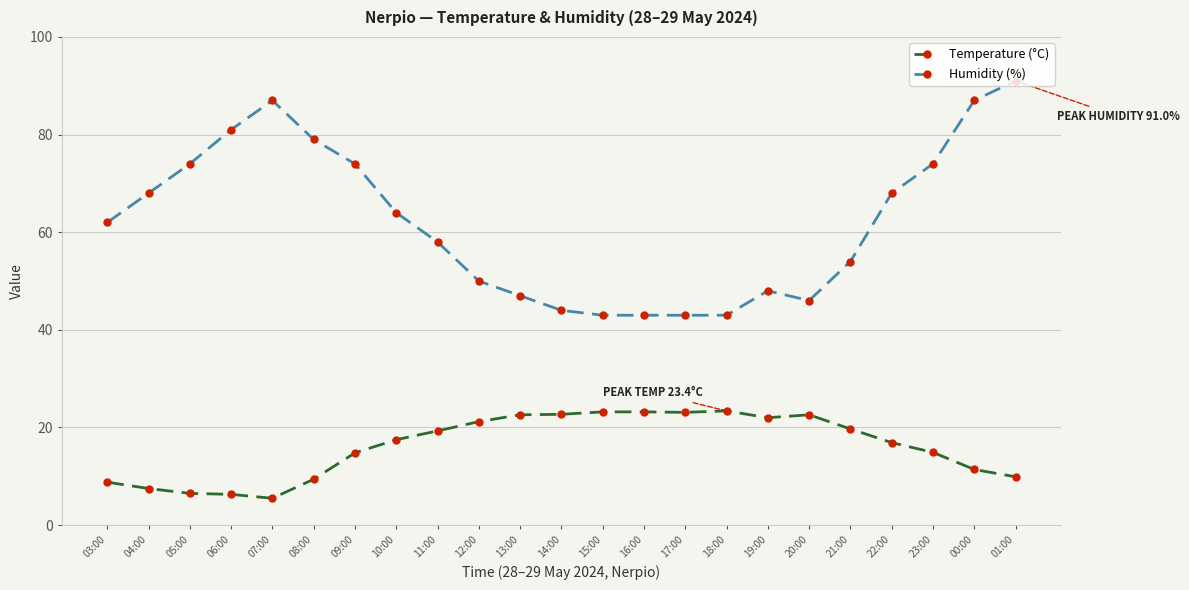

True or false: Humidity (%) and Temperature (°C) cross at least once.

False